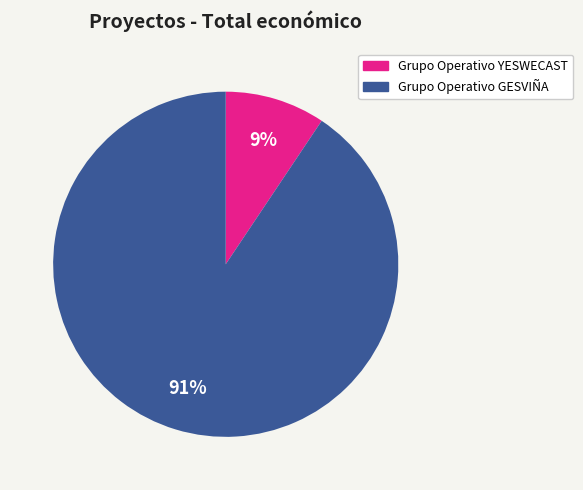

Which has a higher value, Grupo Operativo GESVIÑA or Grupo Operativo YESWECAST?

Grupo Operativo GESVIÑA